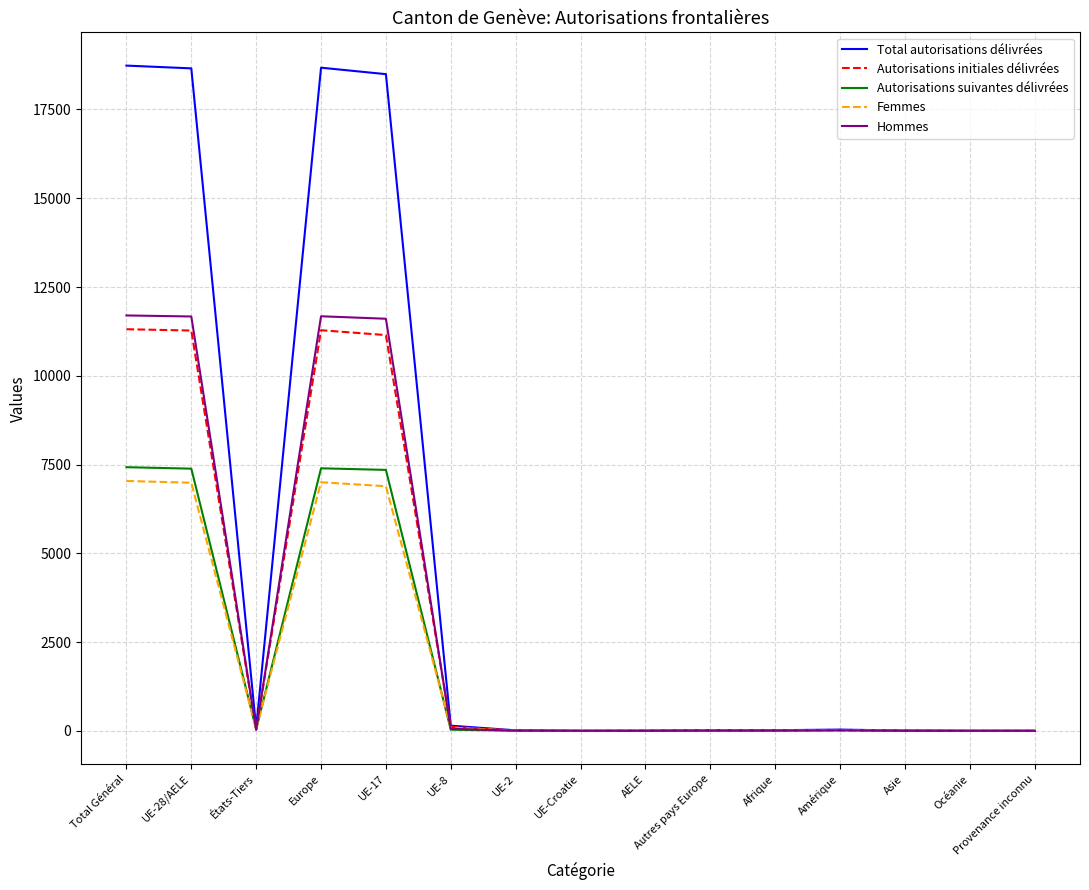

The value of Femmes at UE-8 is 87. True or false?

True